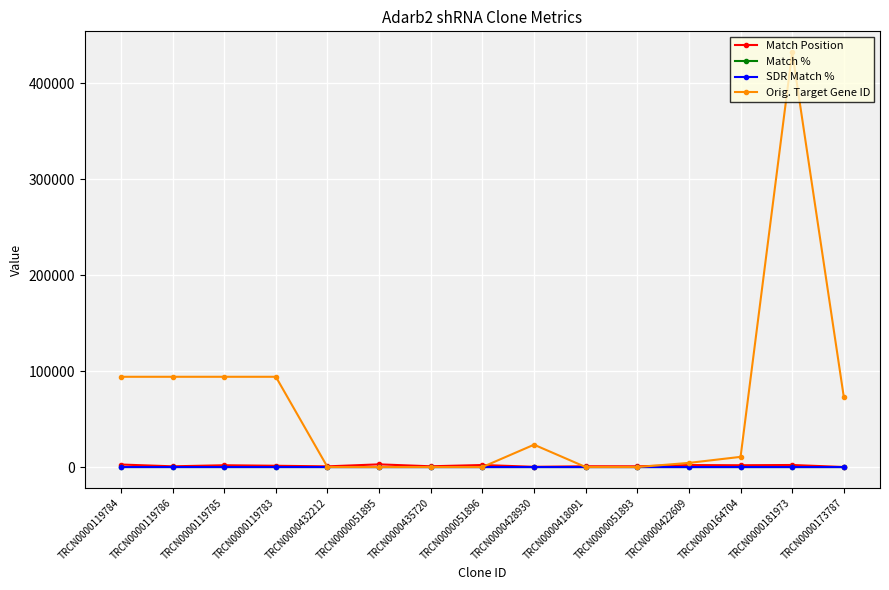

How many values in the Orig. Target Gene ID series are below 10717?

7